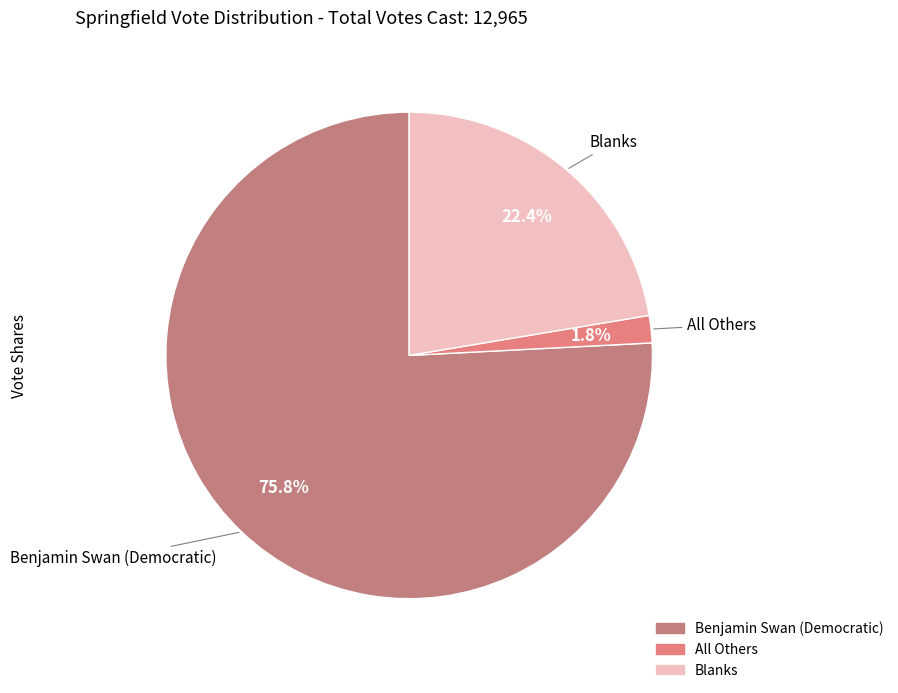

Which slice represents more than half of the pie?

Benjamin Swan (Democratic)